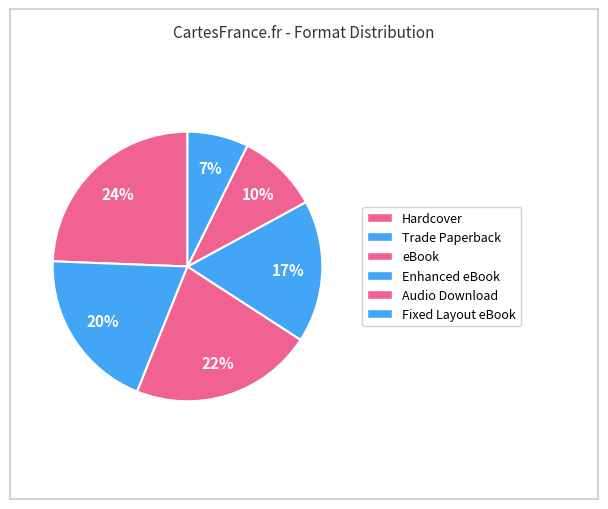

Count the number of slices in the pie.

6